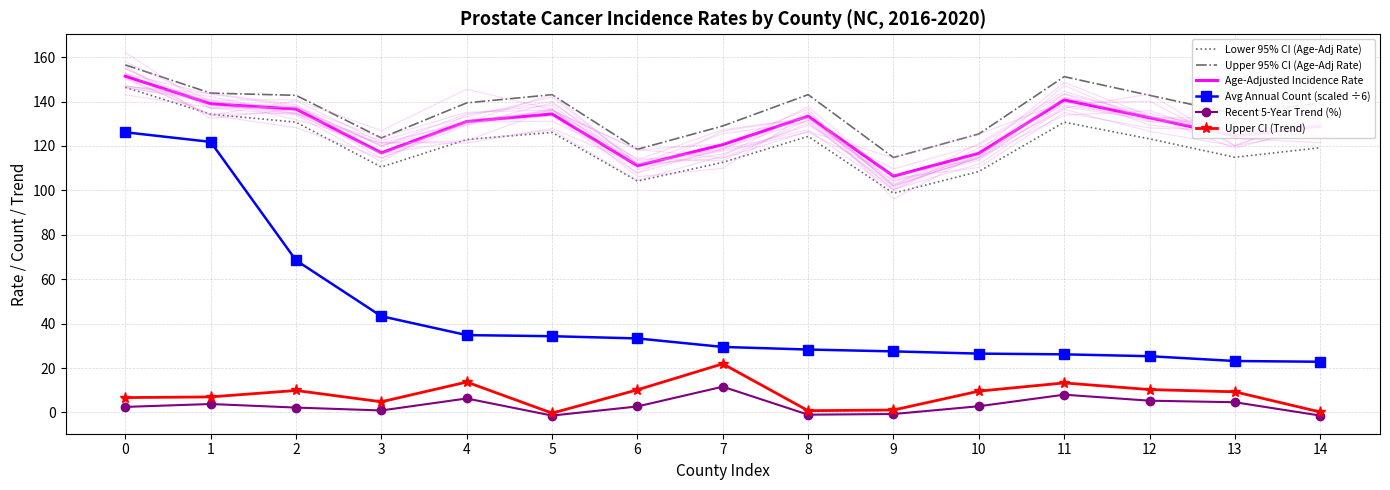

Reading left to right, what are all the values shown in this chart?

Lower 95% CI (Age-Adj Rate): 0=146.4	1=134.3	2=130.7	3=110.5	4=122.9	5=126.1	6=104.2	7=112.6	8=124.3	9=98.7	10=108.5	11=130.7	12=123.2	13=114.9	14=119.2
Upper 95% CI (Age-Adj Rate): 0=156.5	1=143.8	2=142.8	3=123.6	4=139.4	5=143.1	6=118.5	7=129.0	8=143.1	9=114.8	10=125.4	11=151.2	12=142.8	13=134.5	14=139.3
Age-Adjusted Incidence Rate: 0=151.4	1=139.0	2=136.6	3=116.9	4=131.0	5=134.4	6=111.1	7=120.6	8=133.4	9=106.4	10=116.7	11=140.7	12=132.7	13=124.4	14=128.9
Avg Annual Count (scaled ÷6): 0=126.2	1=121.8	2=68.5	3=43.3	4=34.8	5=34.3	6=33.3	7=29.5	8=28.3	9=27.5	10=26.5	11=26.2	12=25.3	13=23.2	14=22.8
Recent 5-Year Trend (%): 0=2.5	1=3.8	2=2.2	3=0.9	4=6.3	5=-1.4	6=2.7	7=11.6	8=-1.0	9=-0.7	10=2.8	11=8.0	12=5.3	13=4.6	14=-1.4
Upper CI (Trend): 0=6.7	1=7.0	2=9.9	3=4.8	4=13.7	5=-0.3	6=10.2	7=21.9	8=0.8	9=1.1	10=9.6	11=13.3	12=10.3	13=9.3	14=0.2